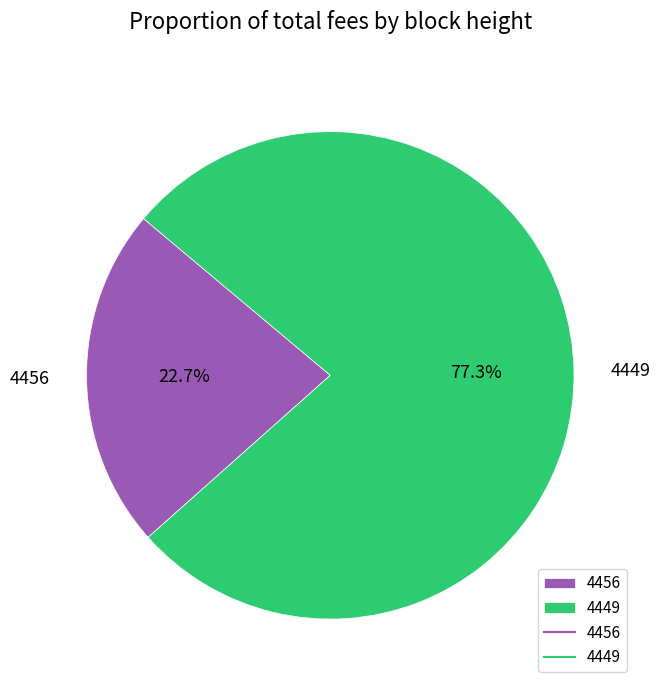

Which category has the biggest portion of the pie?

4449